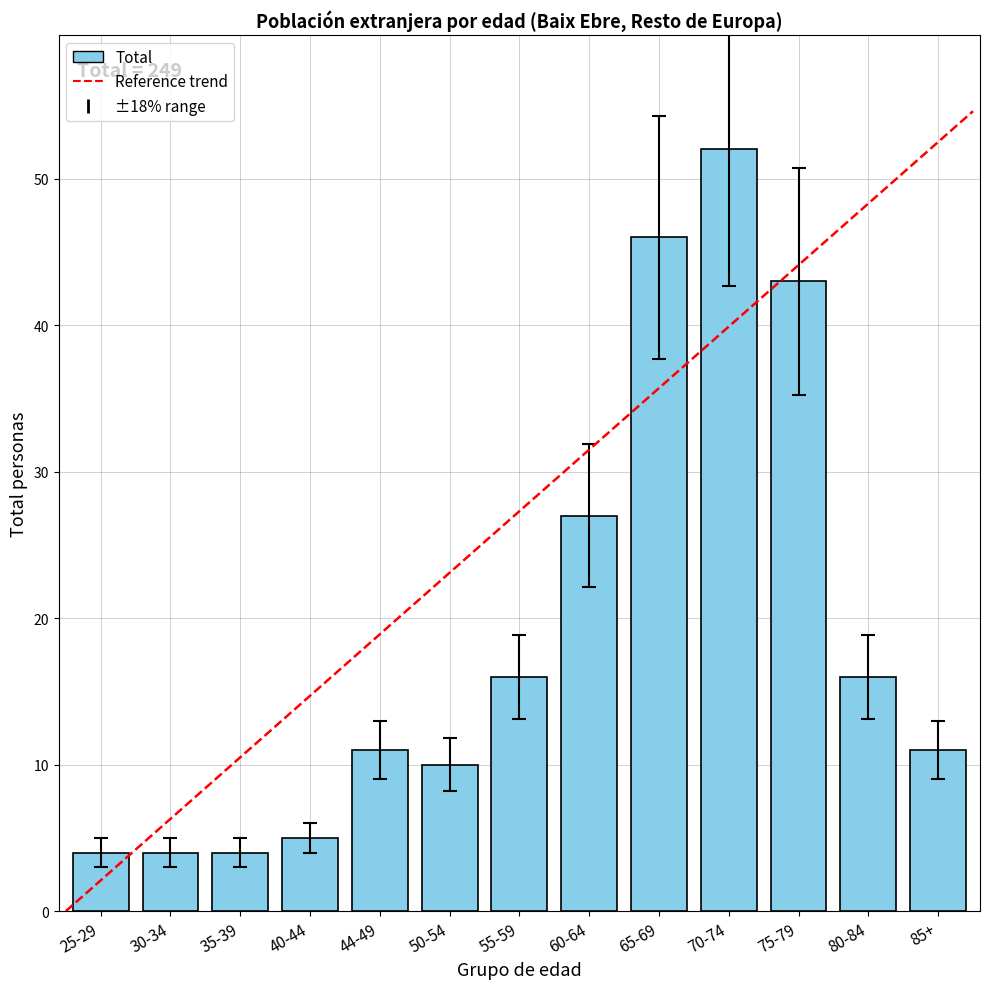

How many values exceed 11?

6